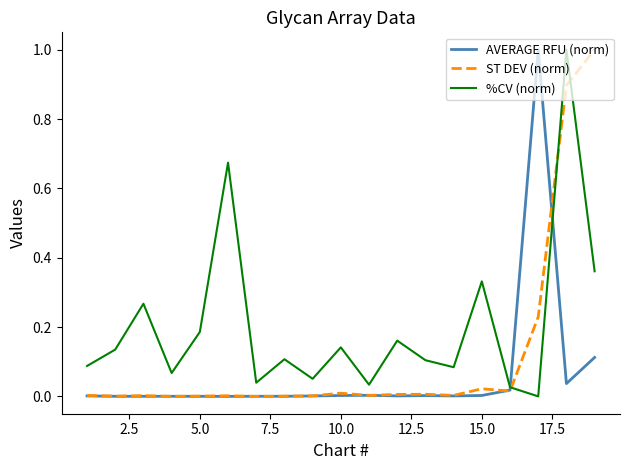

Which series has the largest total across all categories?

%CV (norm)